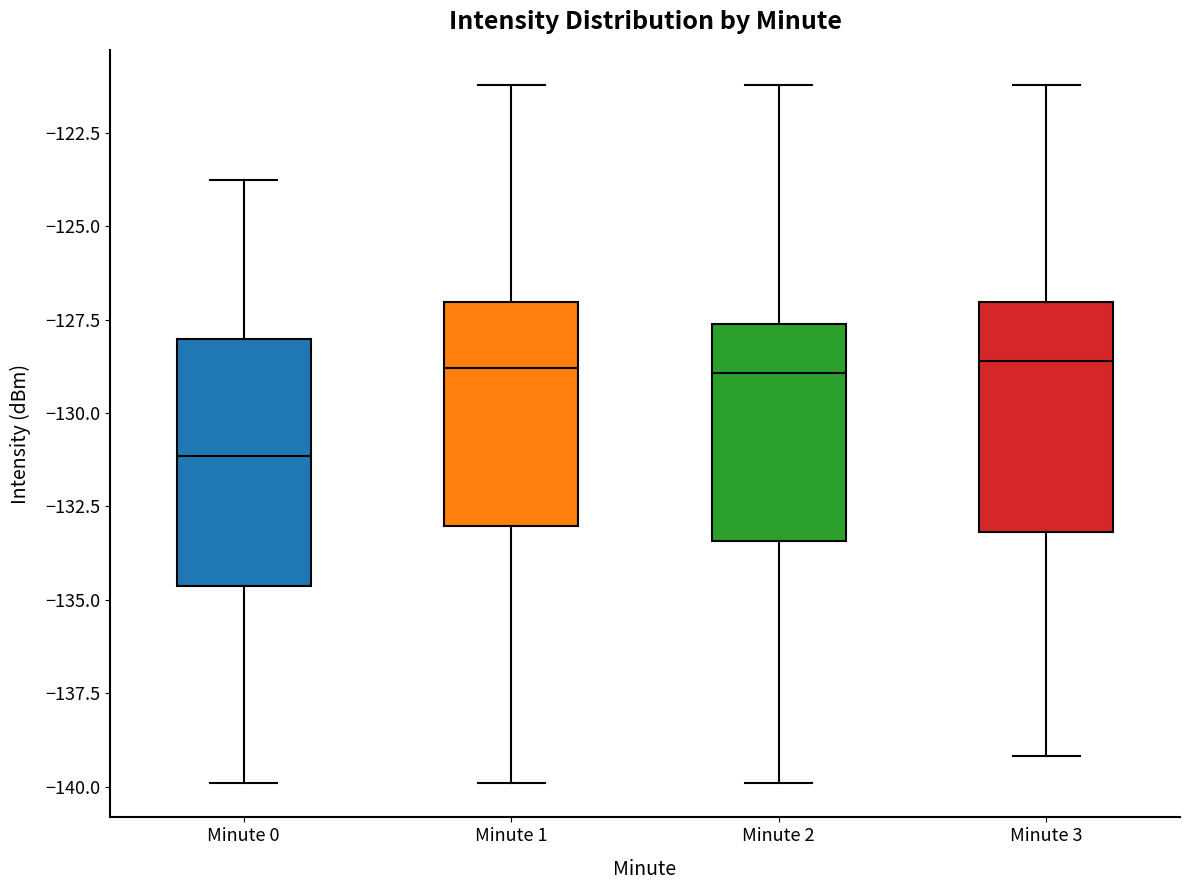

Reading left to right, transcribe this box plot: for each box, give where its median line is, the range the box spans, and where its two whiskers end, as read against the y-axis. The values are not printed on the chart, so give them approximately, as read against the axis.

Minute 0: median -131.0, box -134.5 to -128.0, whiskers -140.0 to -123.5
Minute 1: median -129.0, box -133.0 to -127.0, whiskers -140.0 to -121.0
Minute 2: median -129.0, box -133.5 to -127.5, whiskers -140.0 to -121.0
Minute 3: median -128.5, box -133.0 to -127.0, whiskers -139.0 to -121.0